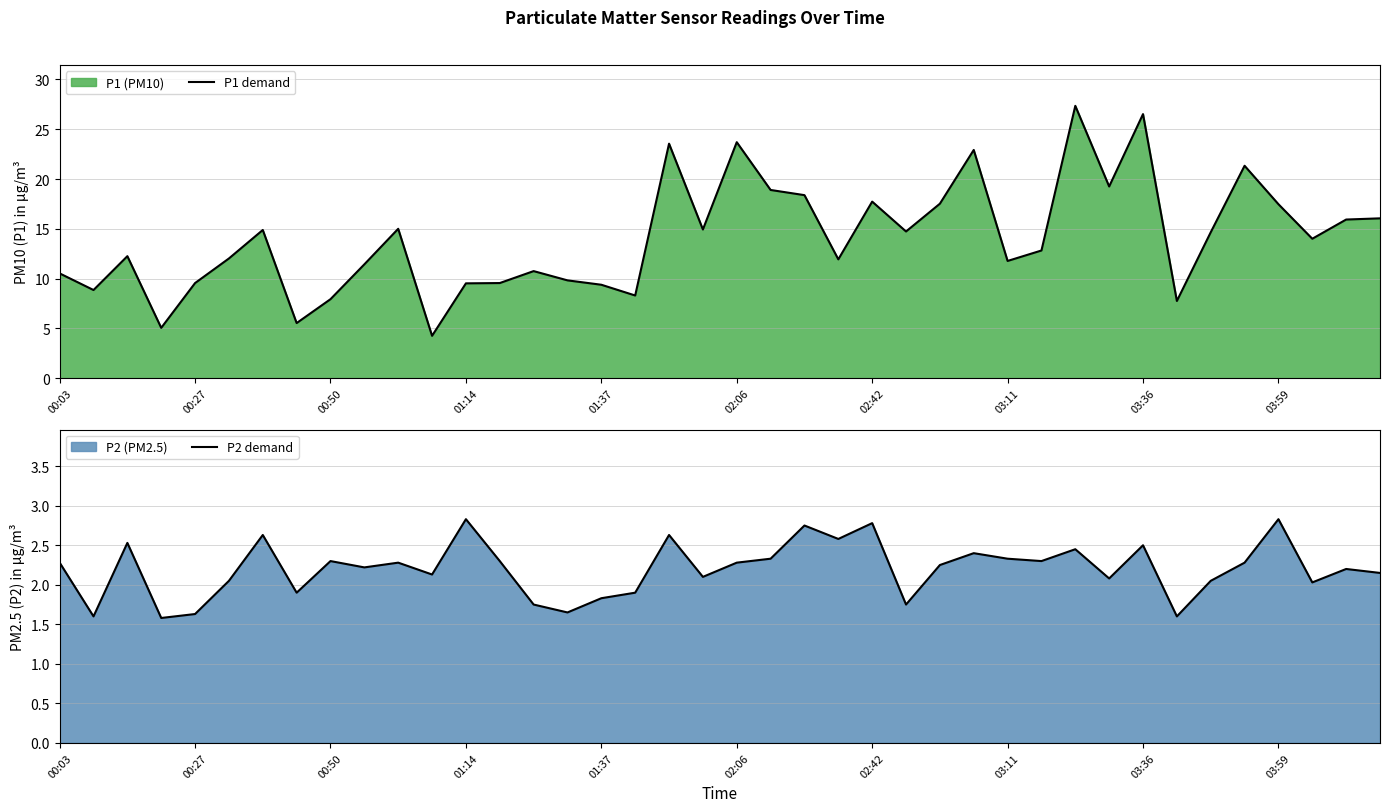

True or false: P1 demand has a value of 33.7 at 02:06.

False